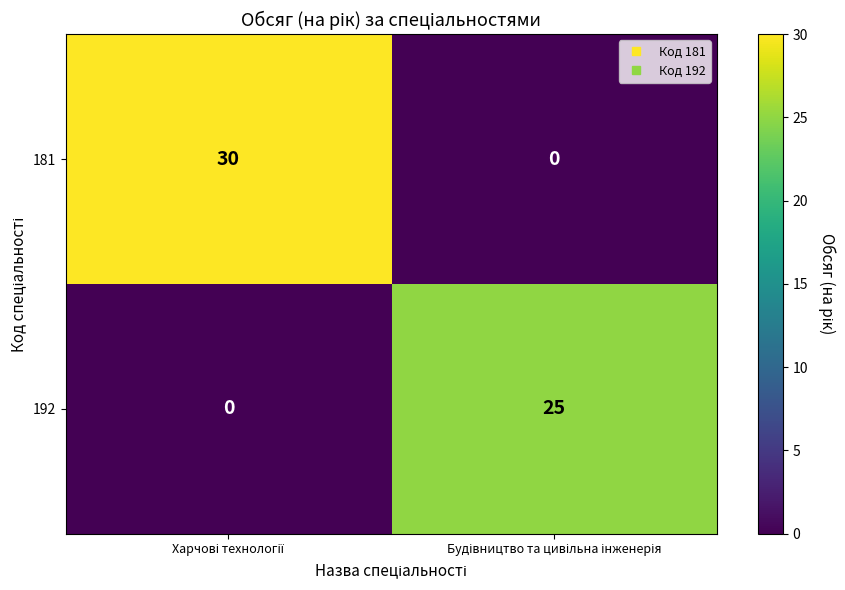

Which series has the largest range (max minus min)?

181